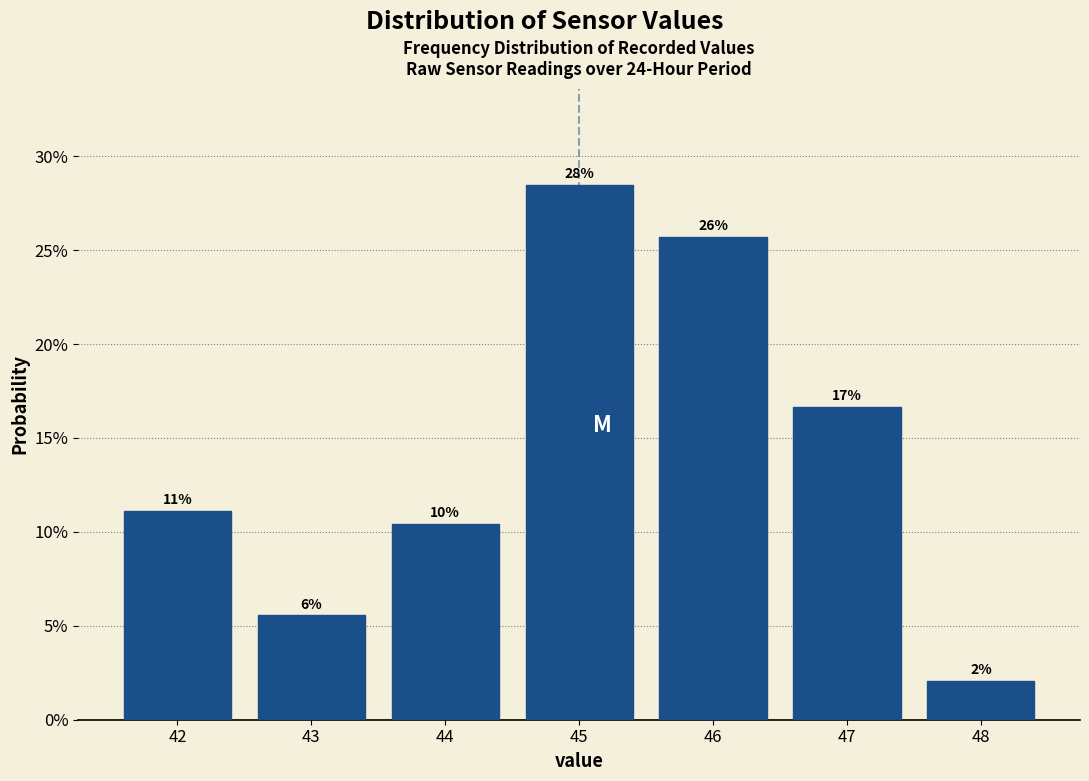

Does the chart contain any negative values?

No